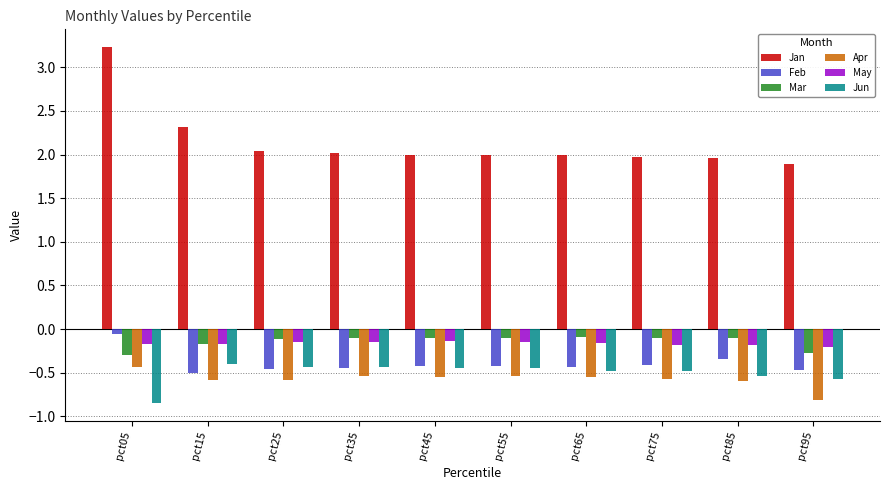

Is it true that Feb equals -0.1 at pct05?

True